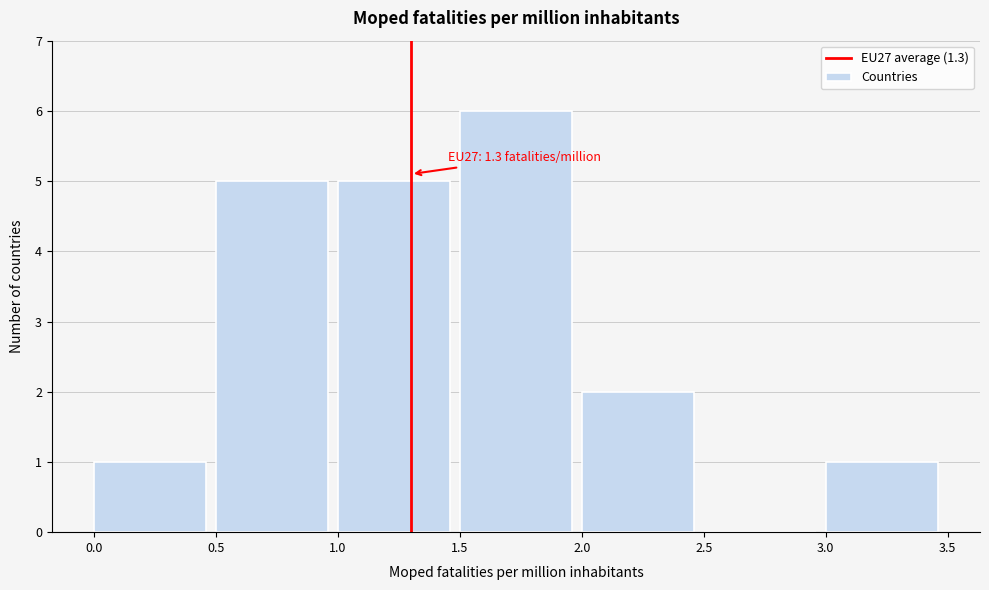

Which range on the x-axis has the tallest bar?

1.5 to 2.0